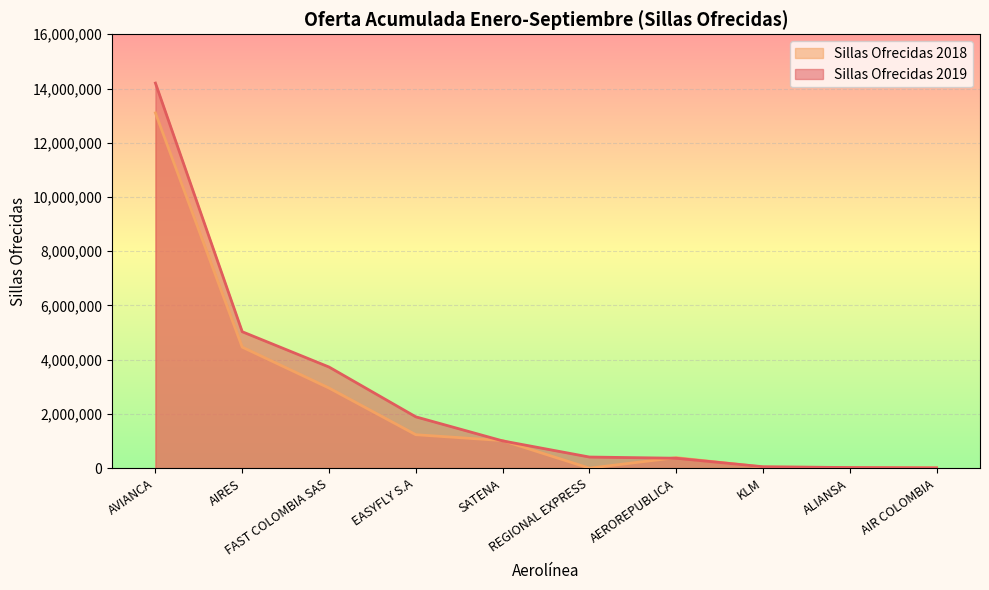

At which label does Sillas Ofrecidas 2018 first exceed 1017336?

AVIANCA